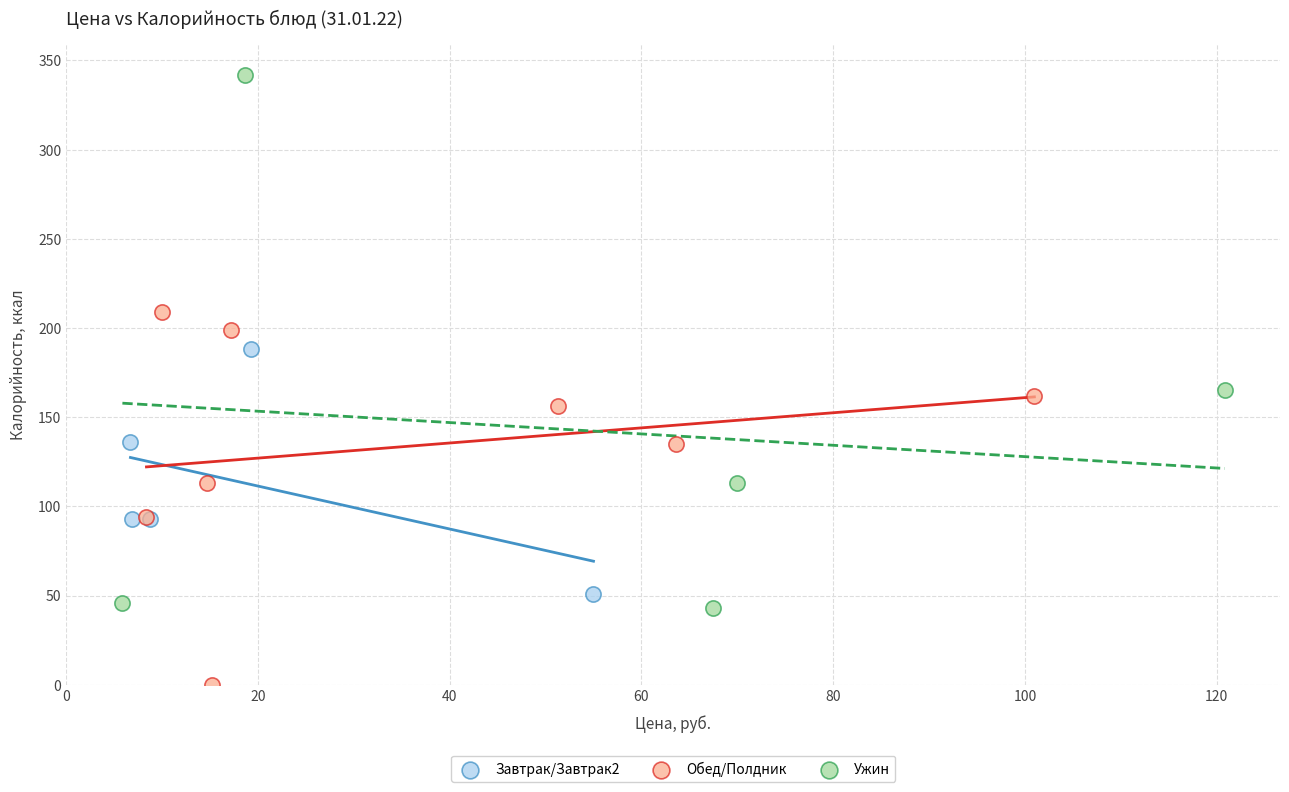

What are all the series names shown in the legend?

Завтрак/Завтрак2, Обед/Полдник, Ужин